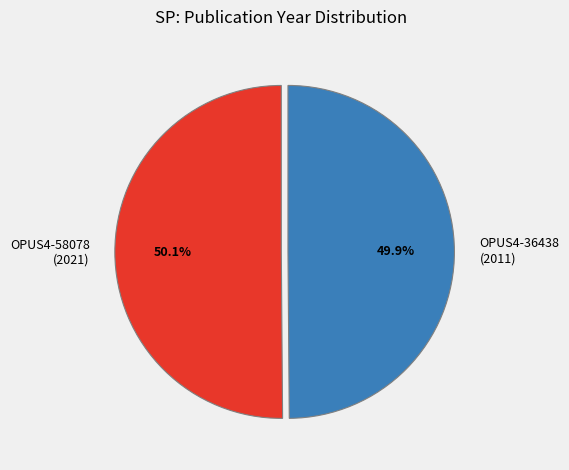

What is the ratio of the value at OPUS4-58078 (2021) to the value at OPUS4-36438 (2011)?

1.0